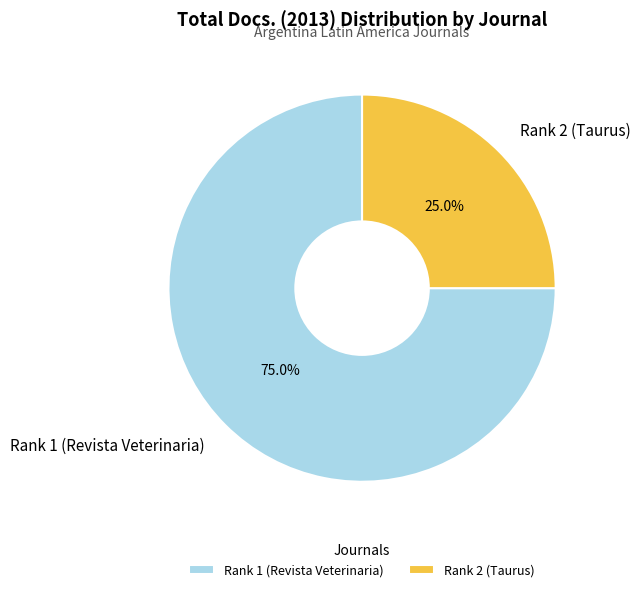

To the nearest percent, what portion does Rank 2 (Taurus) represent?

25%